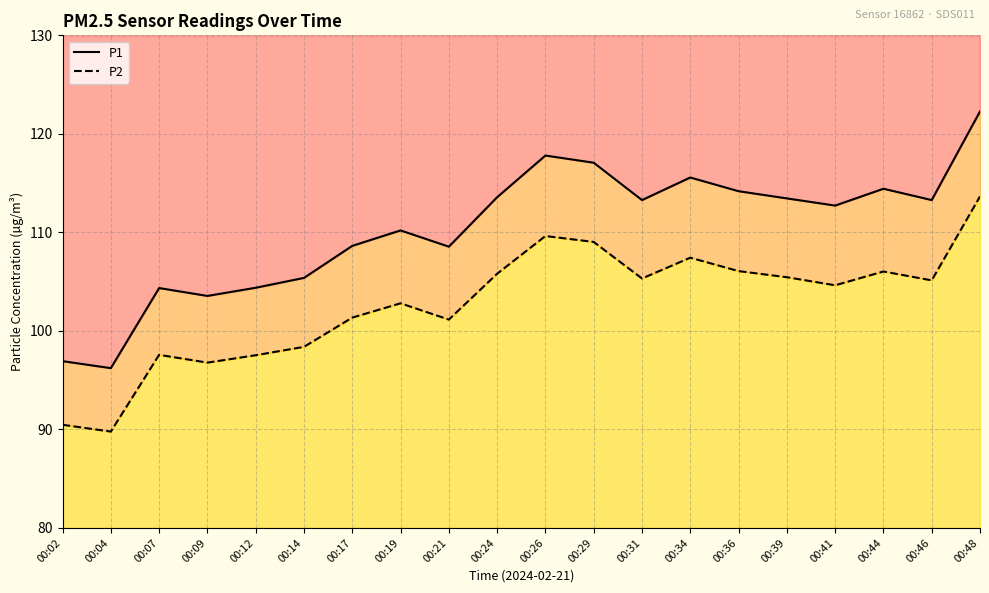

True or false: P1 and P2 cross at least once.

False